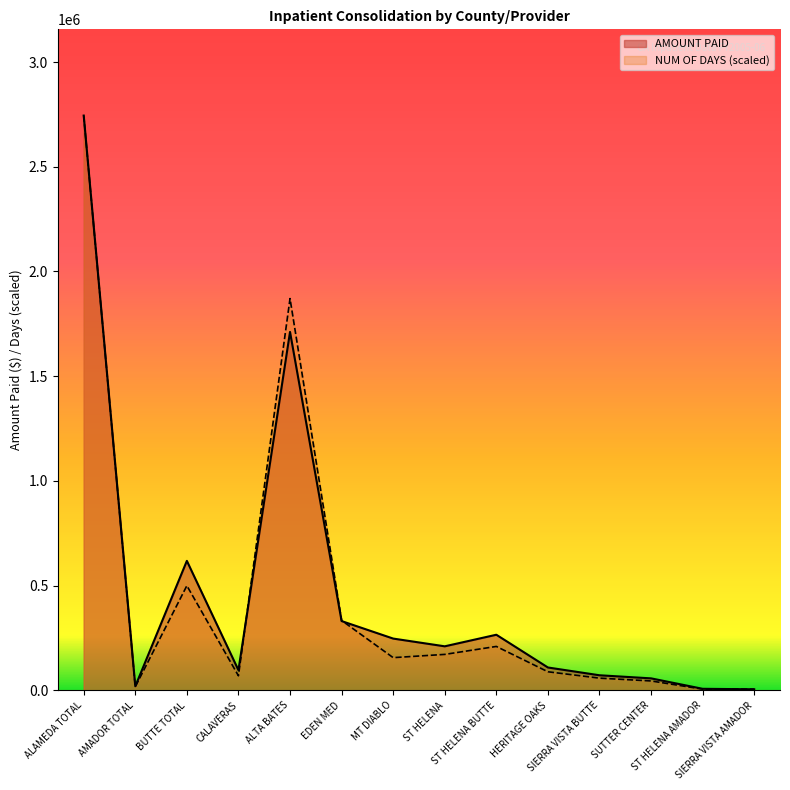

What is the smallest value displayed?

5170.6